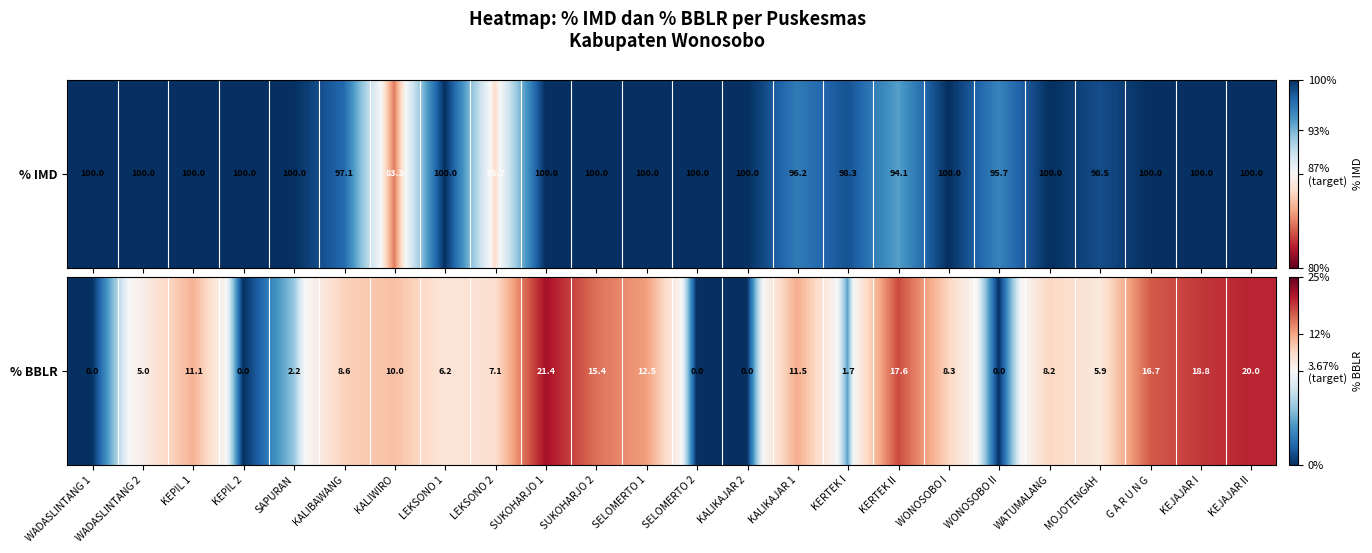

Rank the categories by value from highest to lowest.

SUKOHARJO 1, KEJAJAR II, KEJAJAR I, KERTEK II, G A R U N G, SUKOHARJO 2, SELOMERTO 1, KALIKAJAR 1, KEPIL 1, KALIWIRO, KALIBAWANG, WONOSOBO I, WATUMALANG, LEKSONO 2, LEKSONO 1, MOJOTENGAH, WADASLINTANG 2, SAPURAN, KERTEK I, WADASLINTANG 1, KEPIL 2, SELOMERTO 2, KALIKAJAR 2, WONOSOBO II